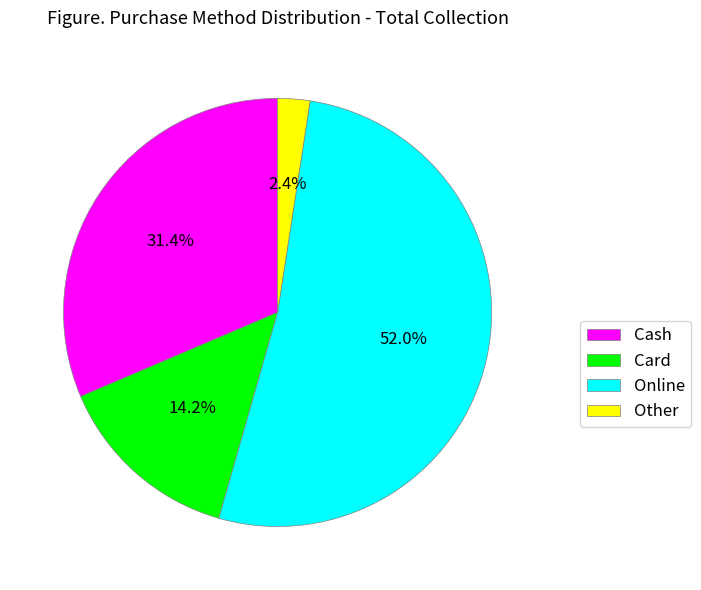

Rank the categories by value from highest to lowest.

Online, Cash, Card, Other